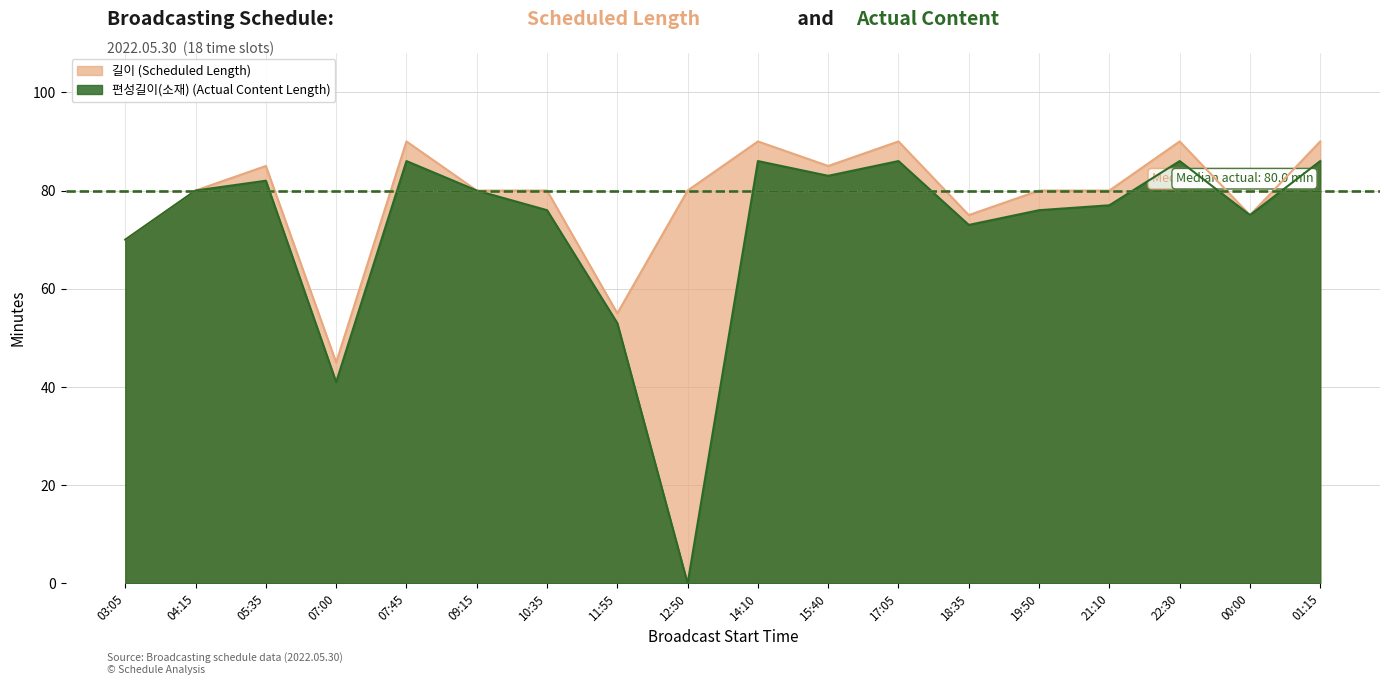

What is the spread (max minus min) of values at 10:35?

4